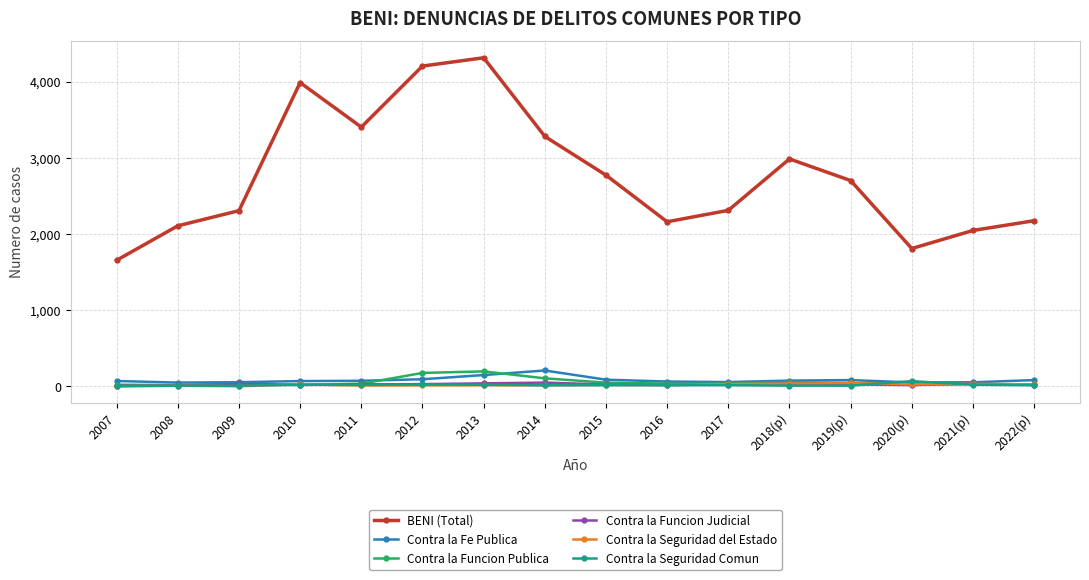

Is it true that Contra la Seguridad del Estado equals 17 at 2016?

True